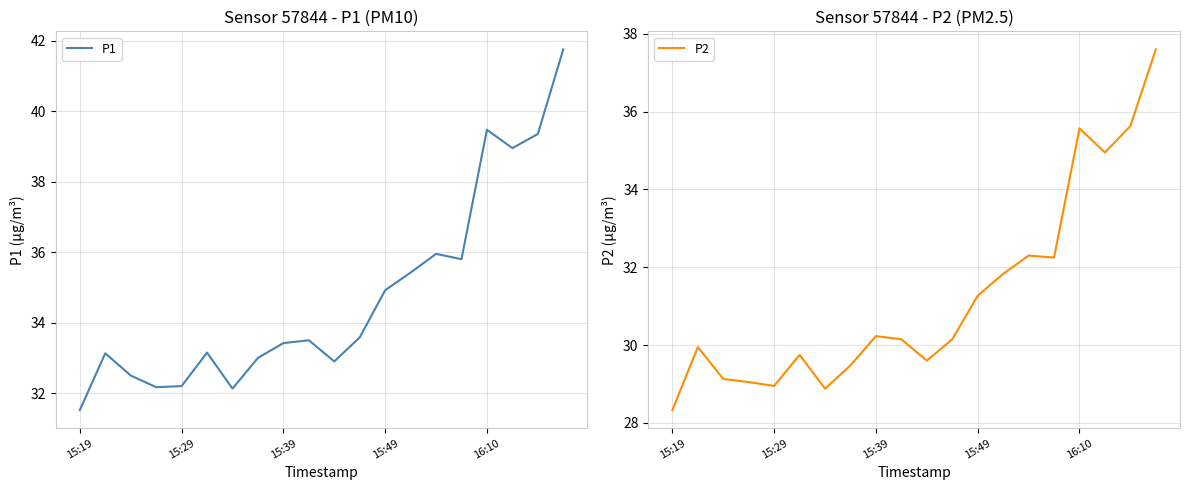

What position from the right is 5?

15